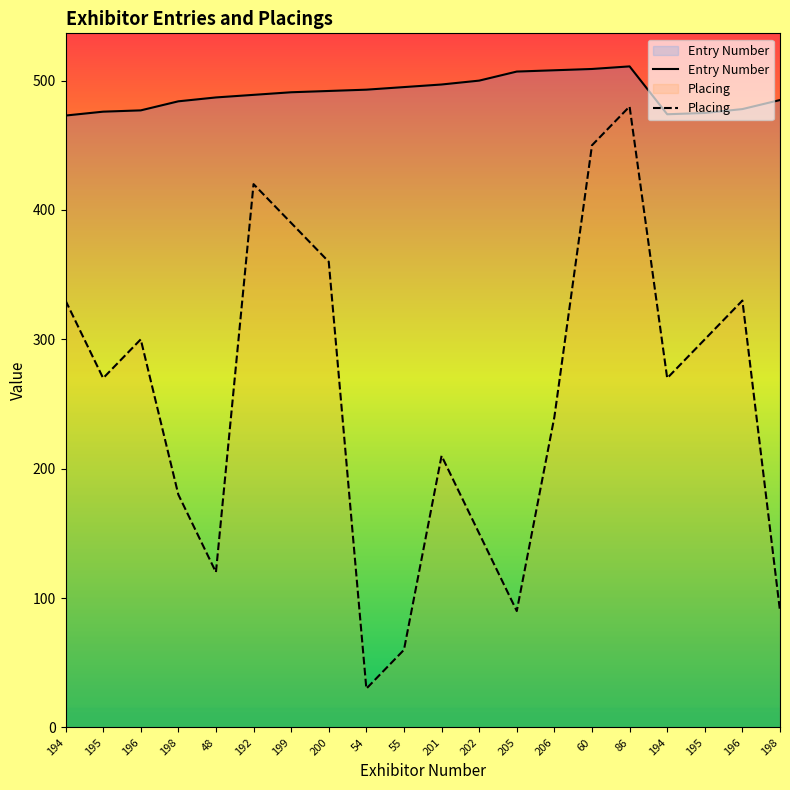

Reading right to left, list all the values displayed in this chart.

Entry Number: 198=485	196=478	195=475	194=474	86=511	60=509	206=508	205=507	202=500	201=497	55=495	54=493	200=492	199=491	192=489	48=487	198=484	196=477	195=476	194=473
Placing: 198=90	196=330	195=300	194=270	86=480	60=450	206=240	205=90	202=150	201=210	55=60	54=30	200=360	199=390	192=420	48=120	198=180	196=300	195=270	194=330